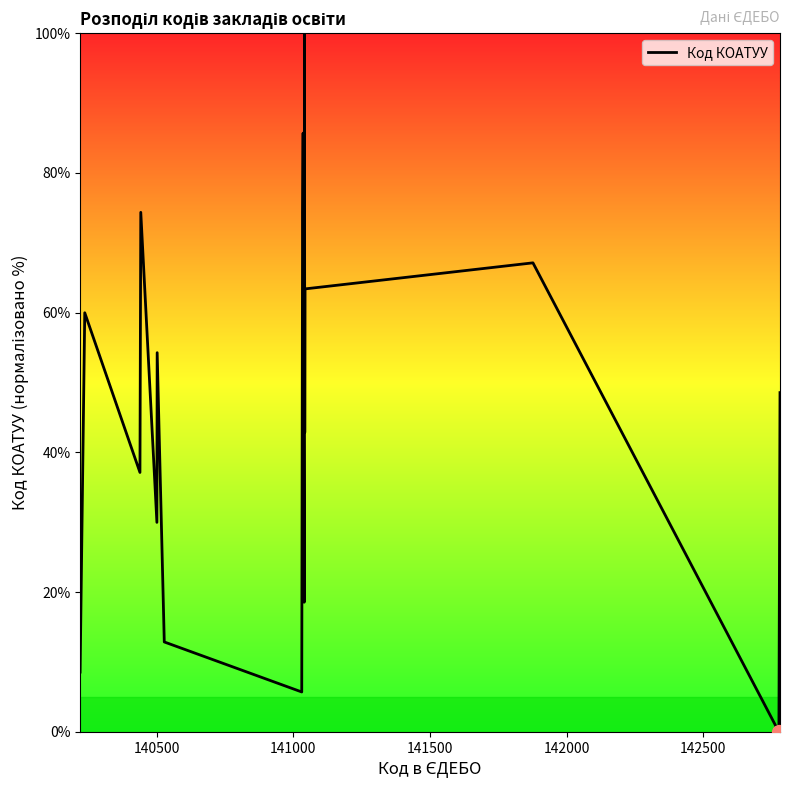

Does the chart display data point markers on the line(s)?

No